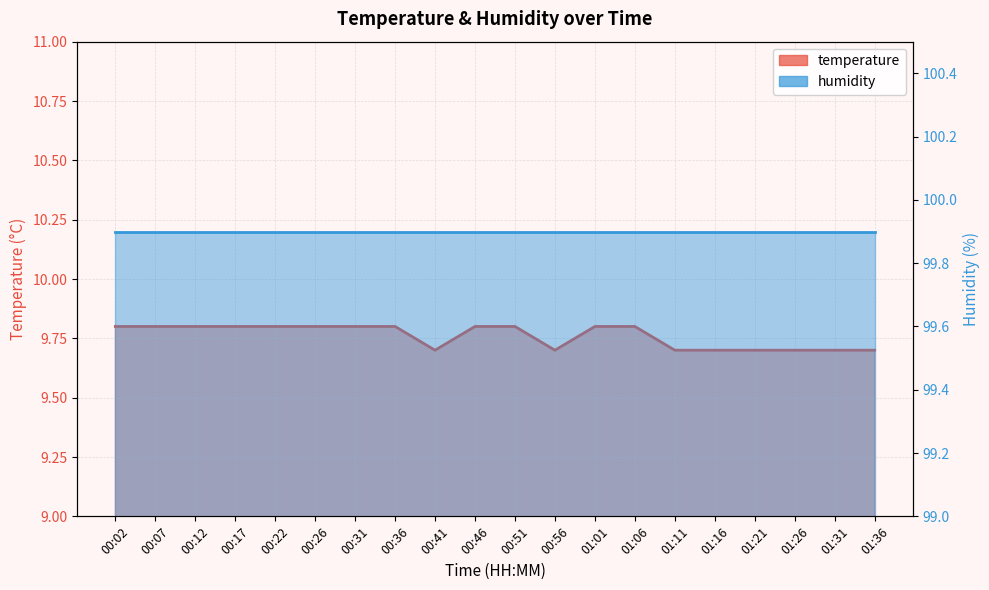

What position from the right is 00:17?

17